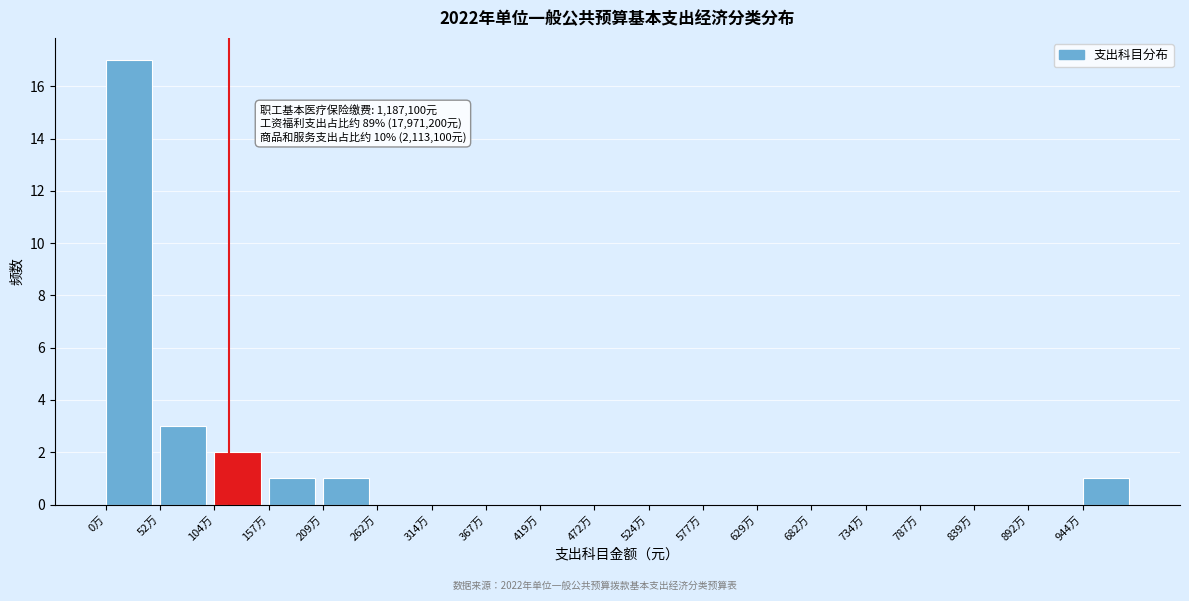

Reading left to right, list all the values displayed in this chart.

0万=17	52万=3	104万=2	157万=1	209万=1	262万=0	314万=0	367万=0	419万=0	472万=0	524万=0	577万=0	629万=0	682万=0	734万=0	787万=0	839万=0	892万=0	944万=1